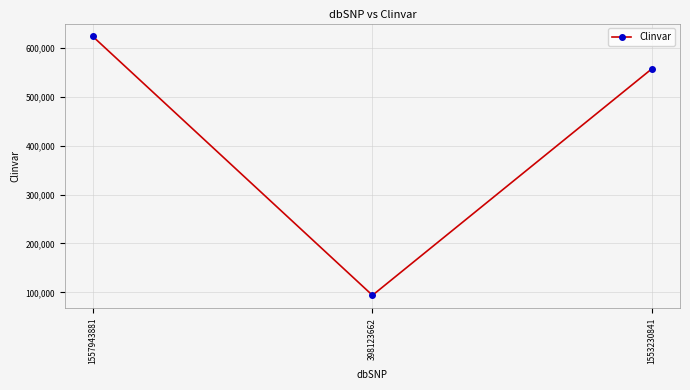

Which has a higher value, 1553230841 or 1557943881?

1557943881